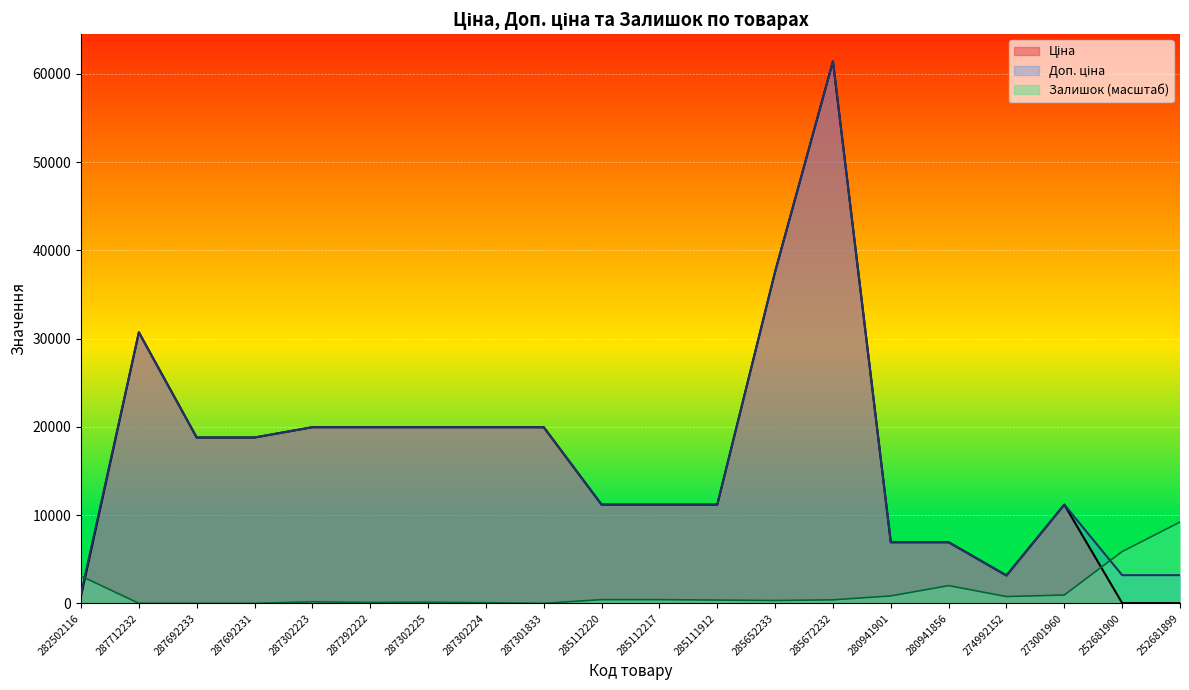

List the labels in order of Залишок value, smallest first.

287712232, 287692233, 287692231, 287301833, 287302224, 287292222, 287302225, 287302223, 285652233, 285111912, 285672232, 285112220, 285112217, 274992152, 280941901, 273001960, 280941856, 282502116, 252681900, 252681899